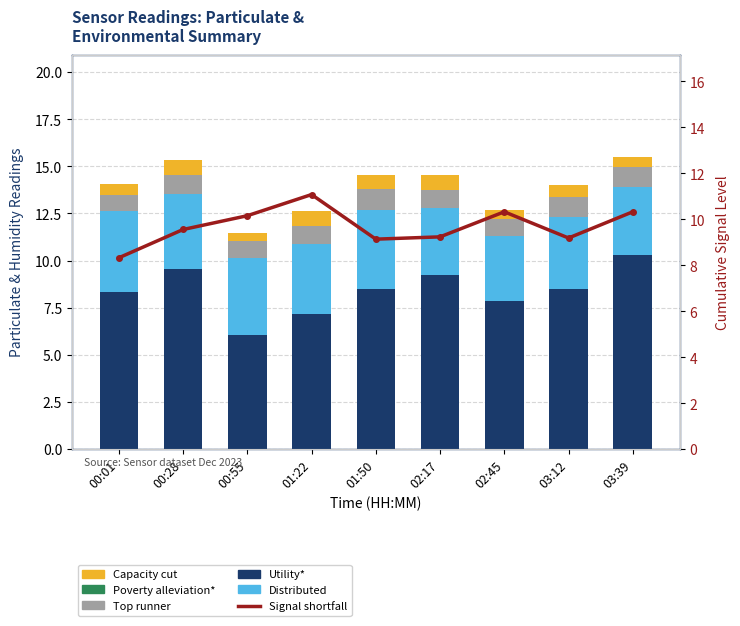

Reading left to right, transcribe all the data shown in this chart.

Utility*: 8.3	9.6	6.0	7.2	8.5	9.2	7.8	8.5	10.3
Distributed: 4.3	4.0	4.1	3.7	4.2	3.6	3.4	3.8	3.6
Top runner: 0.8	1.0	0.9	0.9	1.1	1.0	0.9	1.1	1.1
Capacity cut: 0.6	0.8	0.4	0.8	0.8	0.8	0.4	0.6	0.5
Signal shortfall: 8.3	9.6	10.2	11.1	9.1	9.2	10.3	9.2	10.3